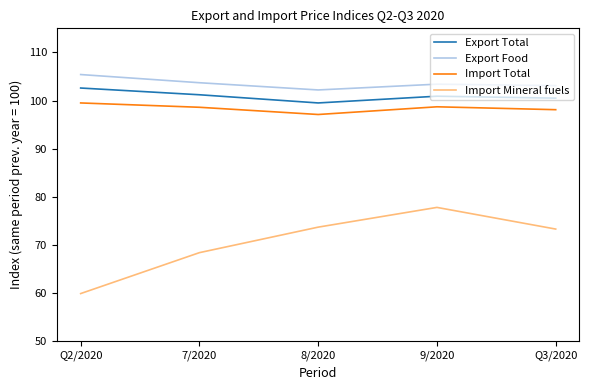

At which label does Import Total first exceed 98?

Q2/2020